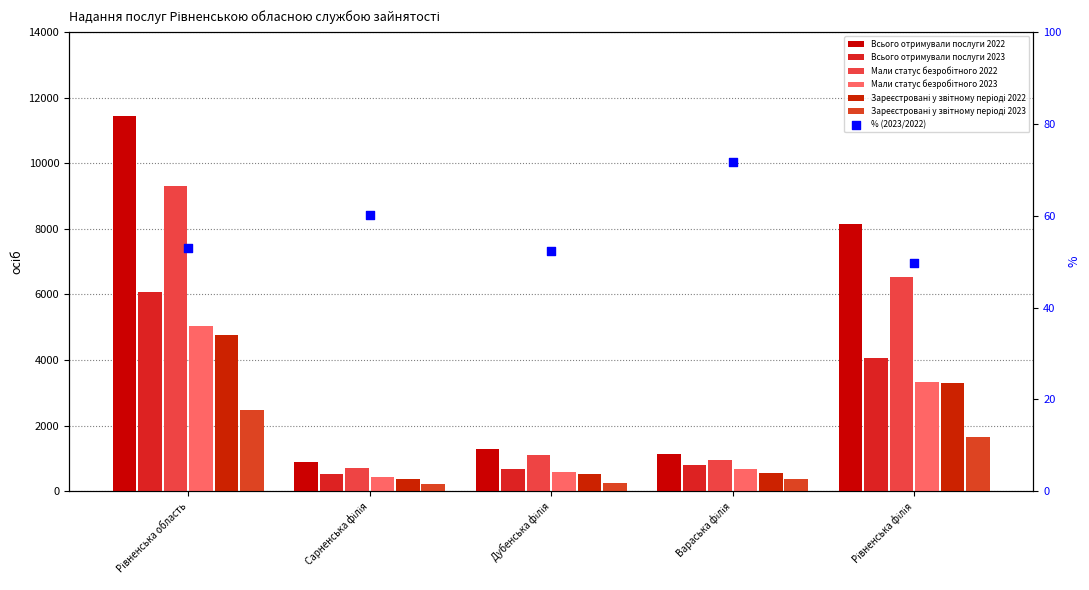

Which series contains the highest Y value?

Всього отримували послуги 2022